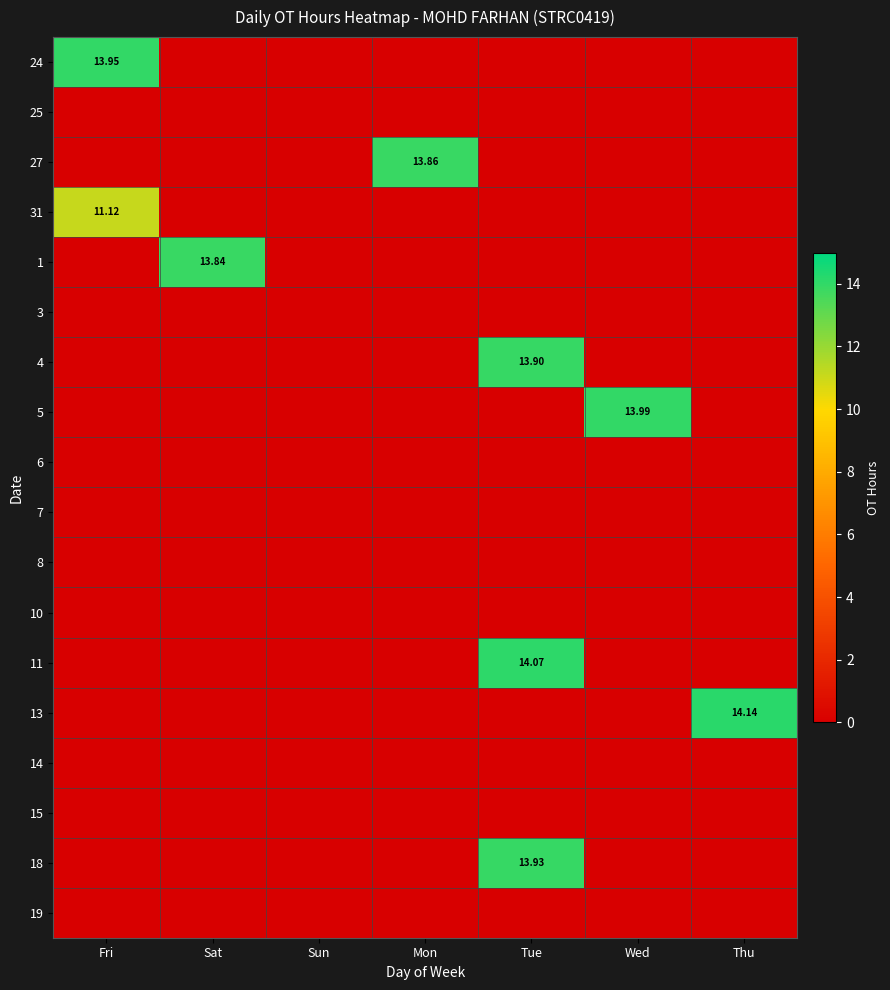

The 25 series shows 0.0 at Wed. True or false?

True